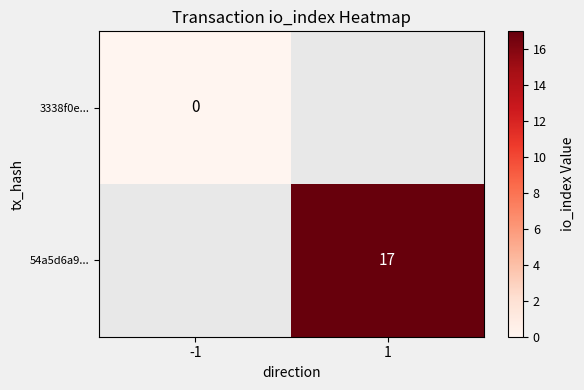

True or false: 54a5d6a9... has a value of 10 at 1.

False